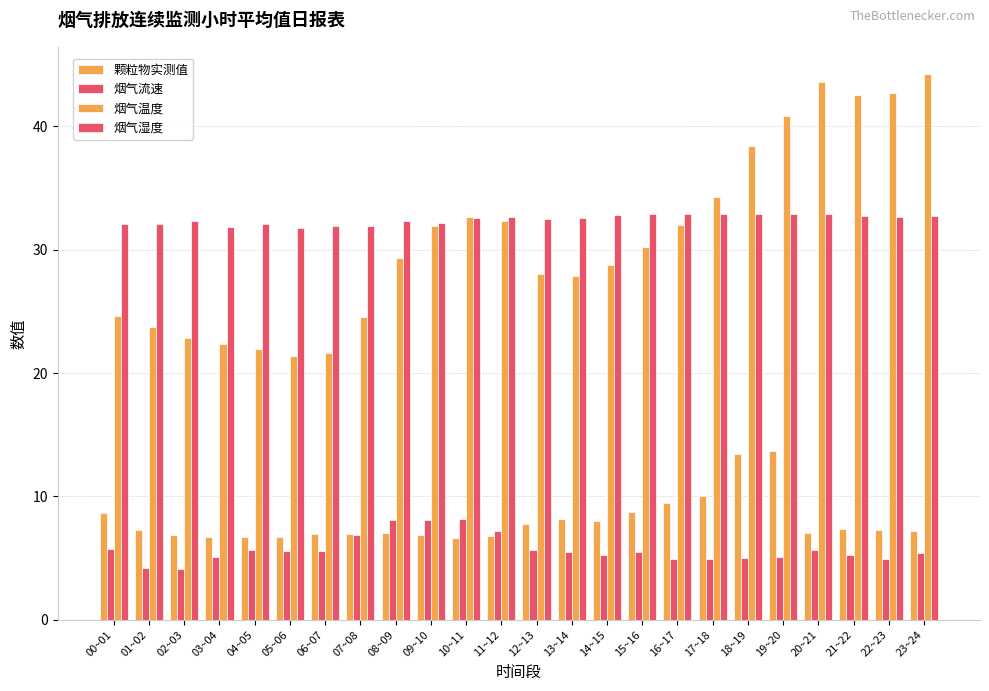

What is the difference between the maximum and minimum values in the 颗粒物实测值 series?

7.1